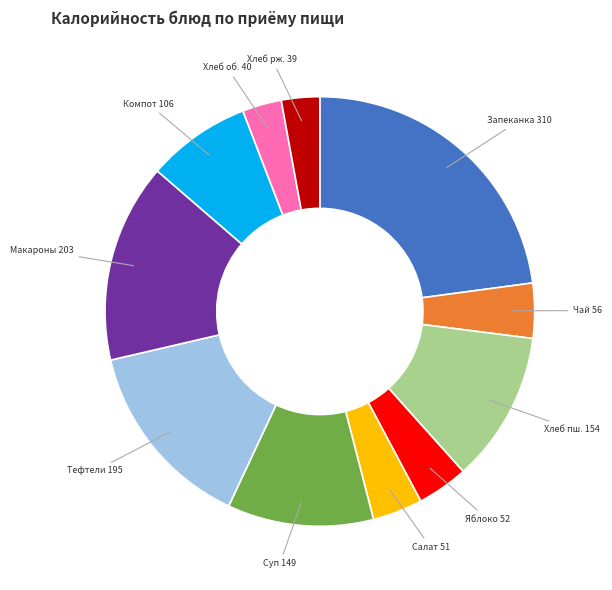

Is there a majority slice in this chart?

No